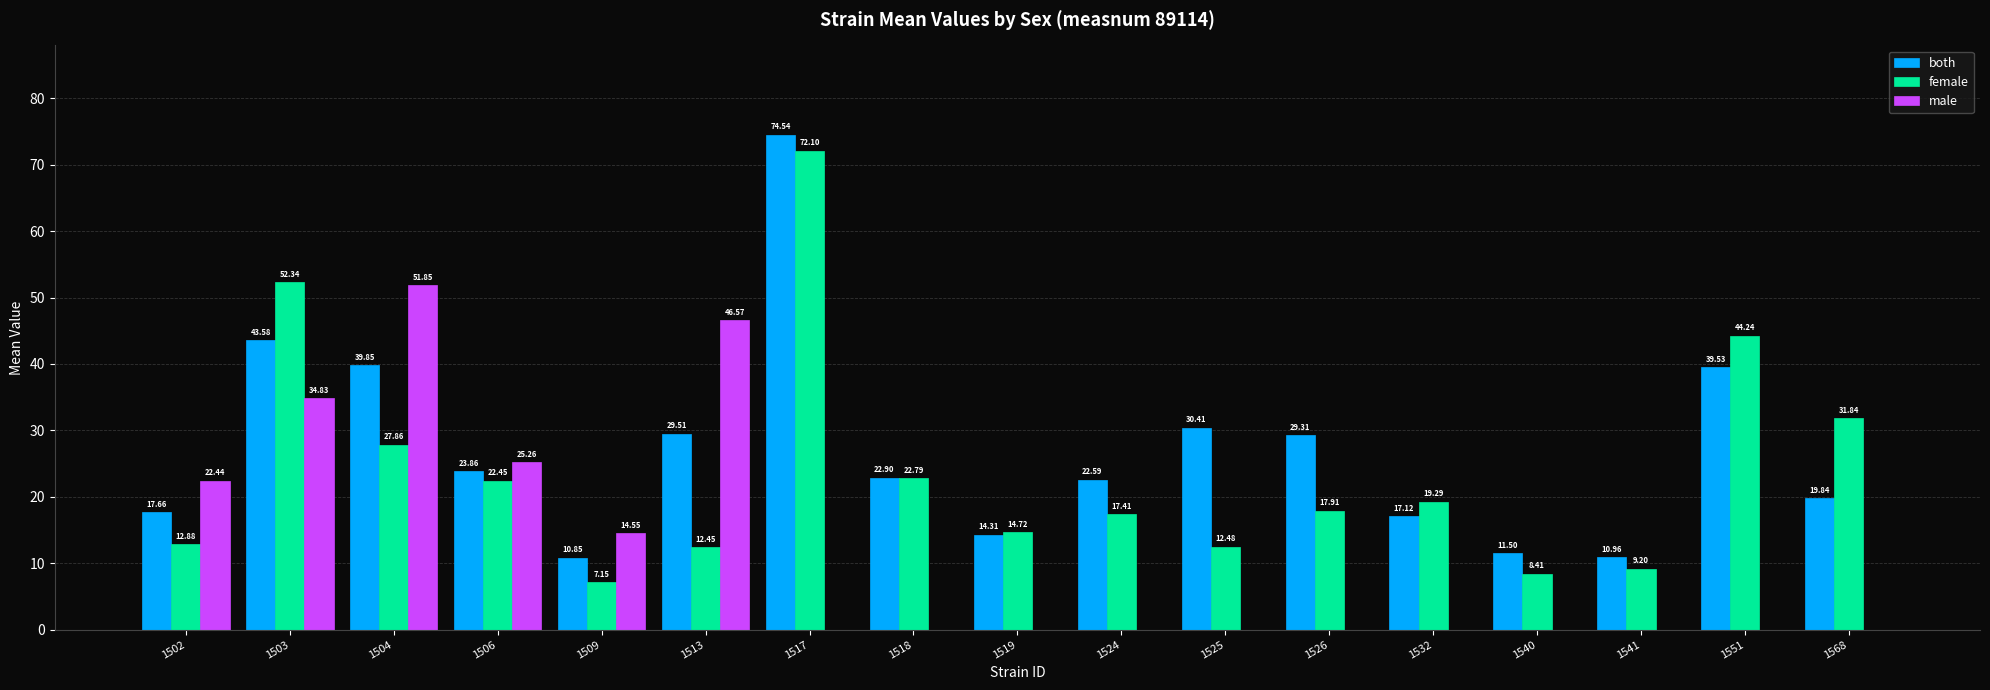

Which series changed the most between 1513 and 1540?

male